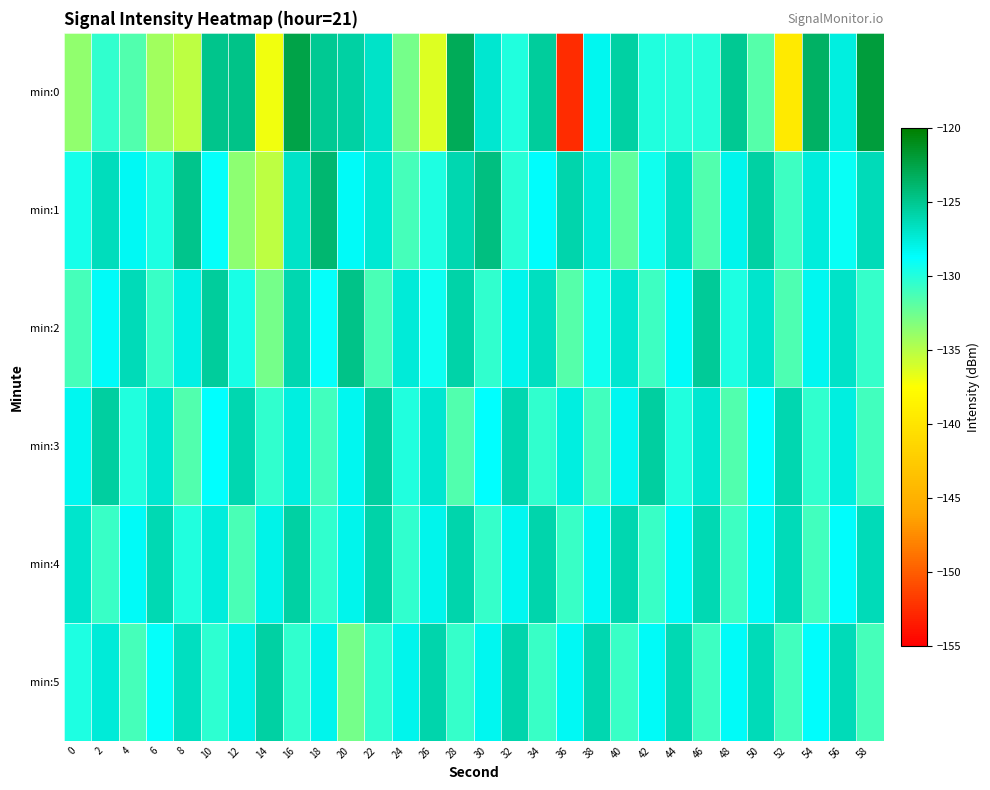

Reading left to right, transcribe all the data shown in this chart.

min:0: 0=-133.7	2=-130.5	4=-131.6	6=-134.2	8=-135.2	10=-124.9	12=-124.7	14=-137.0	16=-122.5	18=-125.2	20=-125.7	22=-126.9	24=-132.8	26=-136.4	28=-123.1	30=-127.2	32=-129.9	34=-125.4	36=-152.7	38=-128.3	40=-125.7	42=-129.9	44=-130.0	46=-130.1	48=-125.1	50=-131.7	52=-139.5	54=-123.5	56=-127.8	58=-122.1
min:1: 0=-129.5	2=-126.5	4=-128.4	6=-129.7	8=-124.9	10=-129.0	12=-133.6	14=-135.2	16=-126.9	18=-124.0	20=-128.5	22=-127.3	24=-131.2	26=-129.8	28=-126.1	30=-124.5	32=-130.2	34=-128.7	36=-125.9	38=-127.4	40=-132.1	42=-129.3	44=-126.8	46=-131.5	48=-128.2	50=-125.7	52=-130.9	54=-127.6	56=-129.1	58=-126.3
min:2: 0=-131.2	2=-128.5	4=-126.3	6=-130.7	8=-127.9	10=-125.4	12=-129.6	14=-132.8	16=-126.1	18=-128.9	20=-124.7	22=-131.3	24=-127.5	26=-129.2	28=-125.8	30=-130.4	32=-128.1	34=-126.6	36=-131.7	38=-129.4	40=-127.2	42=-130.9	44=-128.6	46=-125.3	48=-129.8	50=-127.1	52=-131.4	54=-128.3	56=-126.9	58=-130.6
min:3: 0=-128.3	2=-125.6	4=-129.9	6=-127.2	8=-131.5	10=-128.8	12=-126.1	14=-130.4	16=-127.7	18=-131.0	20=-128.3	22=-125.6	24=-129.9	26=-127.2	28=-131.5	30=-128.8	32=-126.1	34=-130.4	36=-127.7	38=-131.0	40=-128.3	42=-125.6	44=-129.9	46=-127.2	48=-131.5	50=-128.8	52=-126.1	54=-130.4	56=-127.7	58=-131.0
min:4: 0=-127.1	2=-130.8	4=-128.5	6=-126.2	8=-129.9	10=-127.6	12=-131.3	14=-128.0	16=-125.7	18=-130.4	20=-128.1	22=-125.8	24=-130.5	26=-128.2	28=-125.9	30=-130.6	32=-128.3	34=-126.0	36=-130.7	38=-128.4	40=-126.1	42=-130.8	44=-128.5	46=-126.2	48=-130.9	50=-128.6	52=-126.3	54=-131.0	56=-128.7	58=-126.4
min:5: 0=-129.8	2=-127.5	4=-131.2	6=-128.9	8=-126.6	10=-130.3	12=-128.0	14=-125.7	16=-130.4	18=-128.1	20=-132.8	22=-130.5	24=-128.2	26=-125.9	28=-130.6	30=-128.3	32=-126.0	34=-130.7	36=-128.4	38=-126.1	40=-130.8	42=-128.5	44=-126.2	46=-130.9	48=-128.6	50=-126.3	52=-131.0	54=-128.7	56=-126.4	58=-131.1